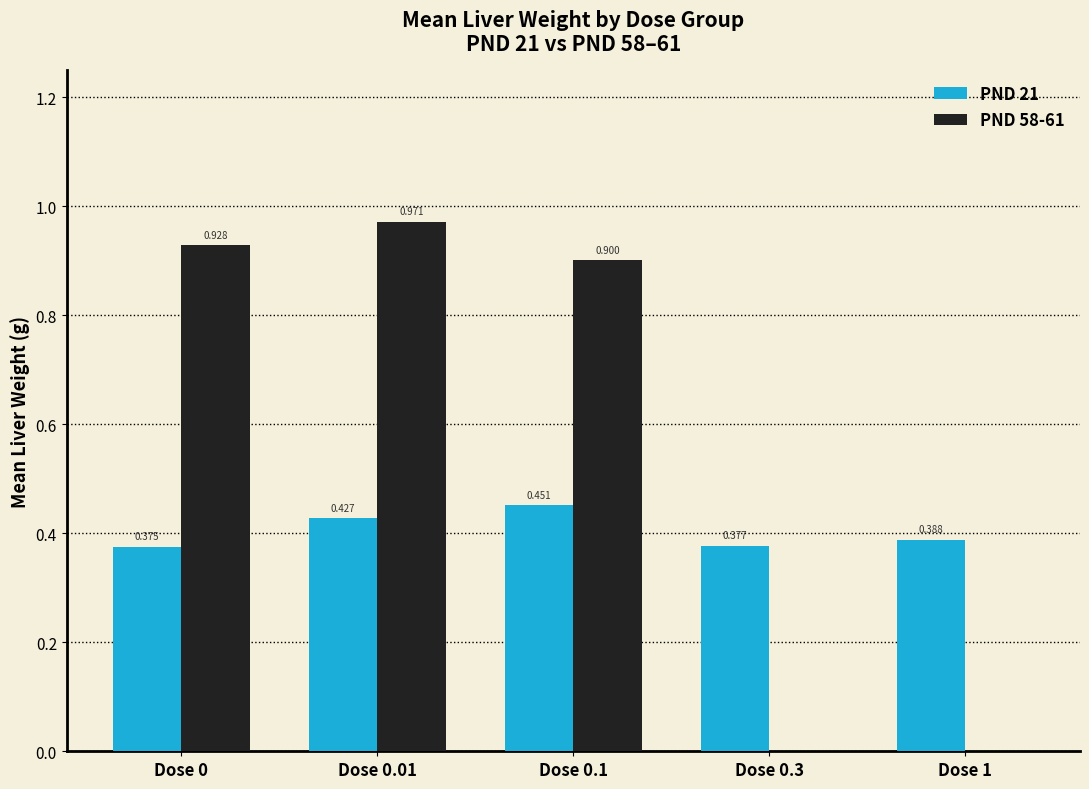

What is the average value of the PND 21 series?

0.4